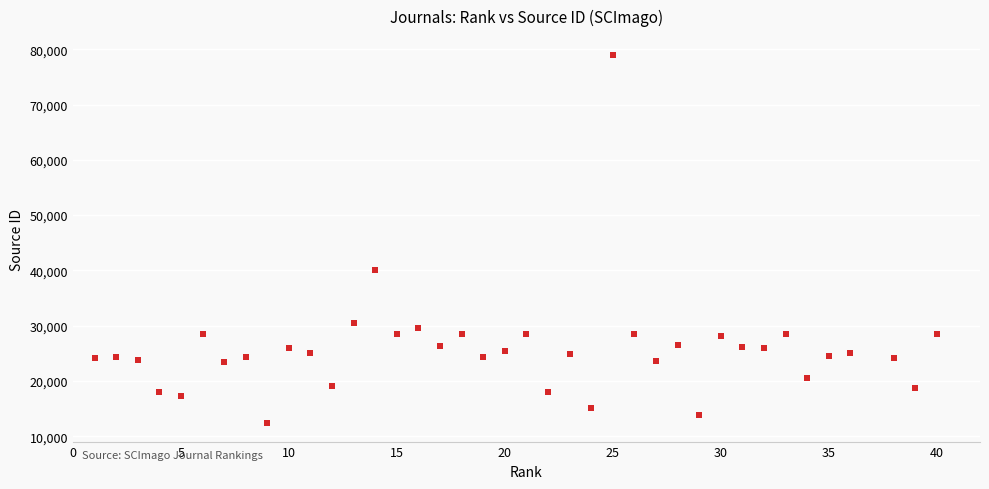

What is the range of X values (max minus min)?

39